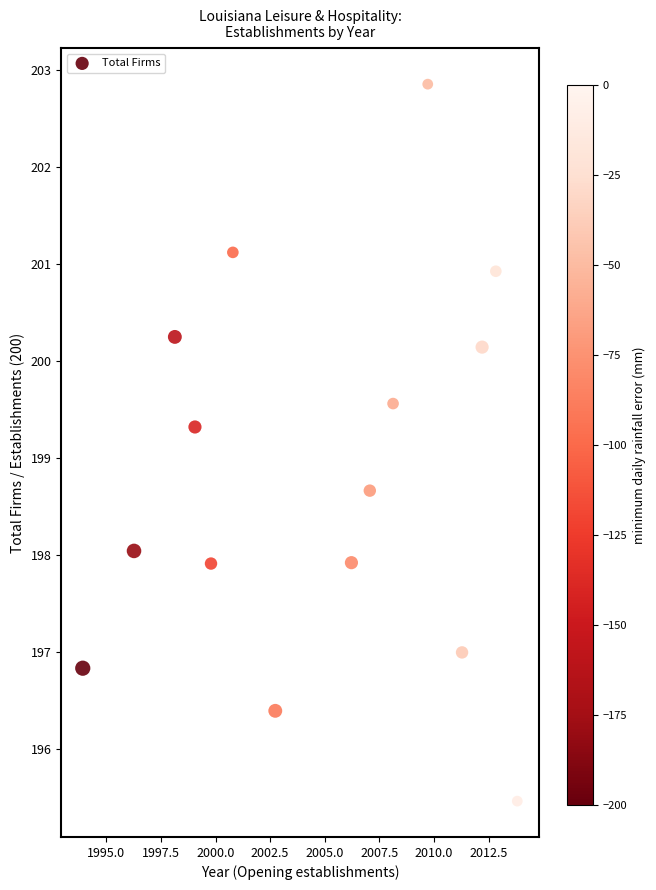

What is the range of X values (max minus min)?

19.9